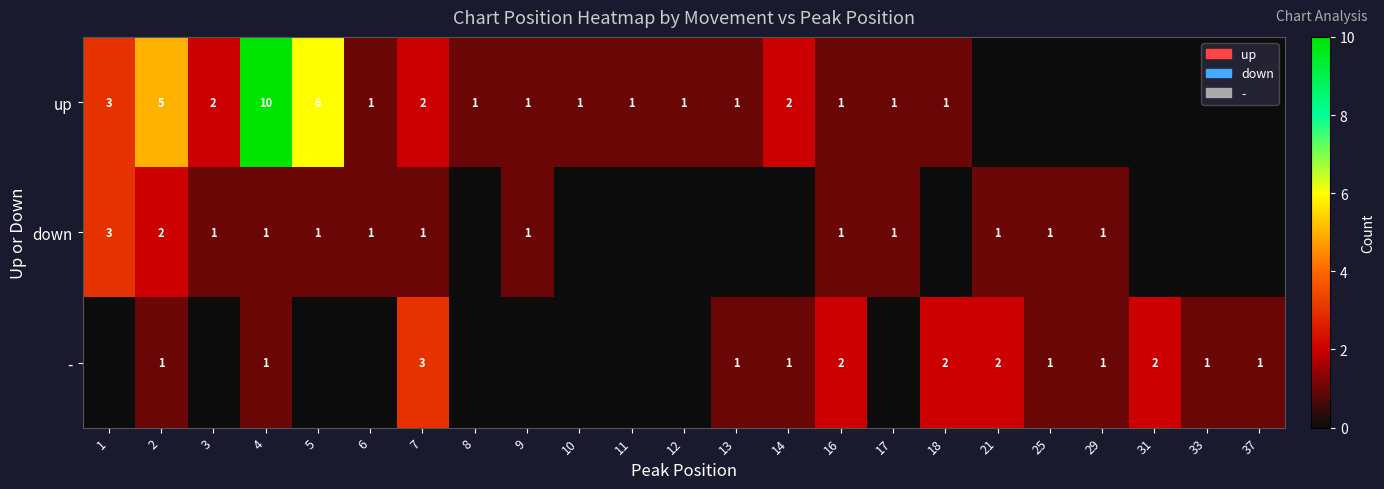

What is the spread (max minus min) of values at 4?

9